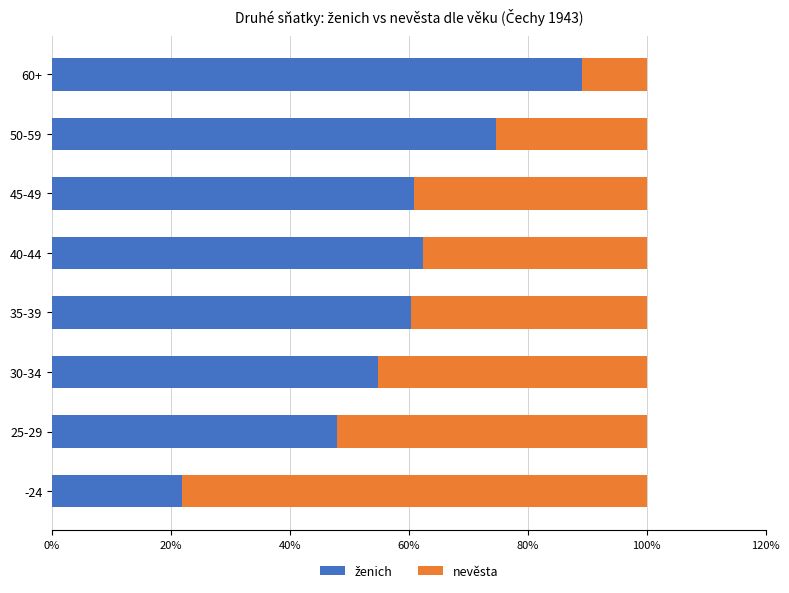

What is the total value across all series at 60+?

100.0